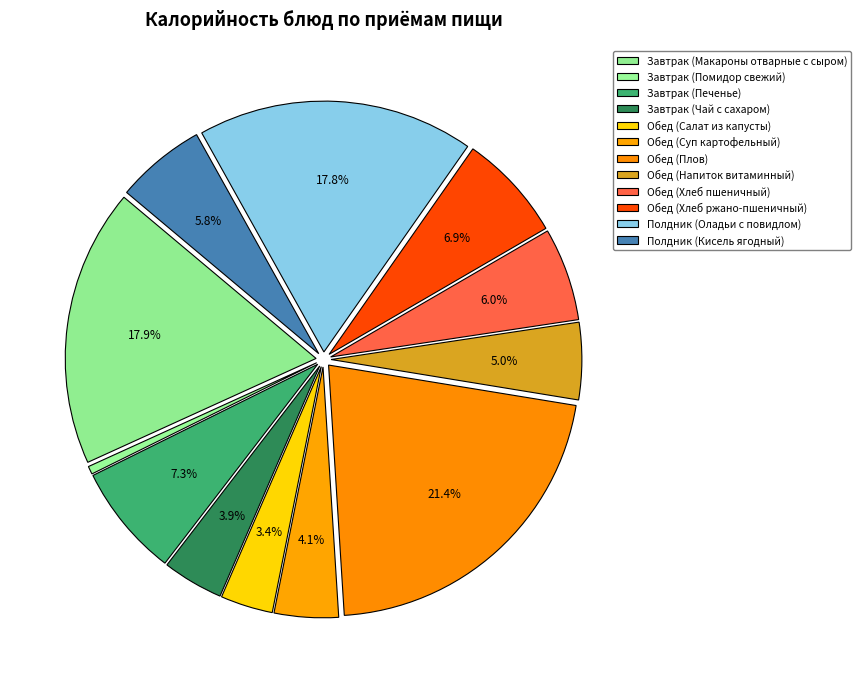

What percentage is the Обед (Плов) slice, to the nearest percent?

21%